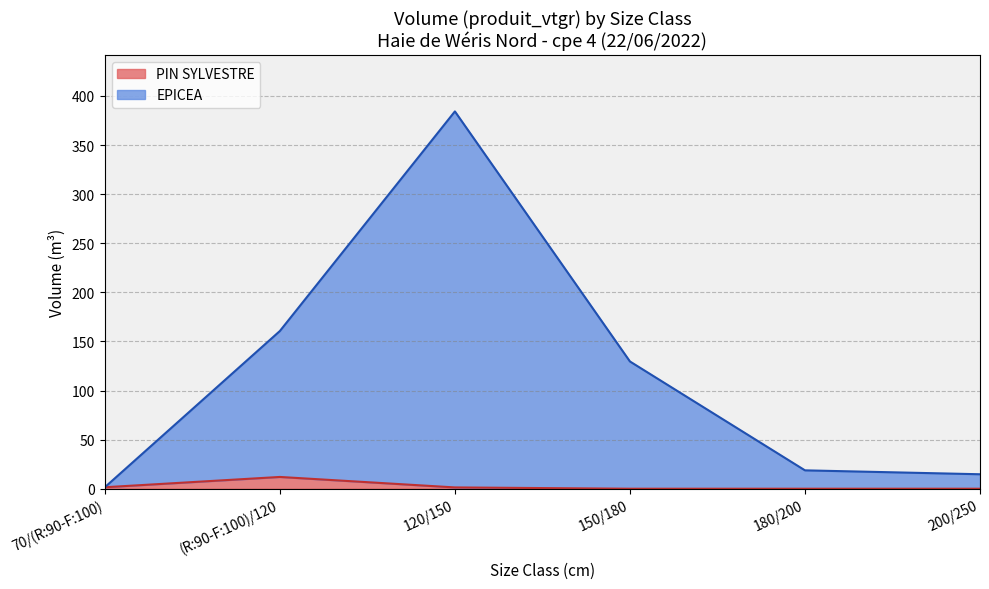

At which category does PIN SYLVESTRE reach its first local peak?

(R:90-F:100)/120